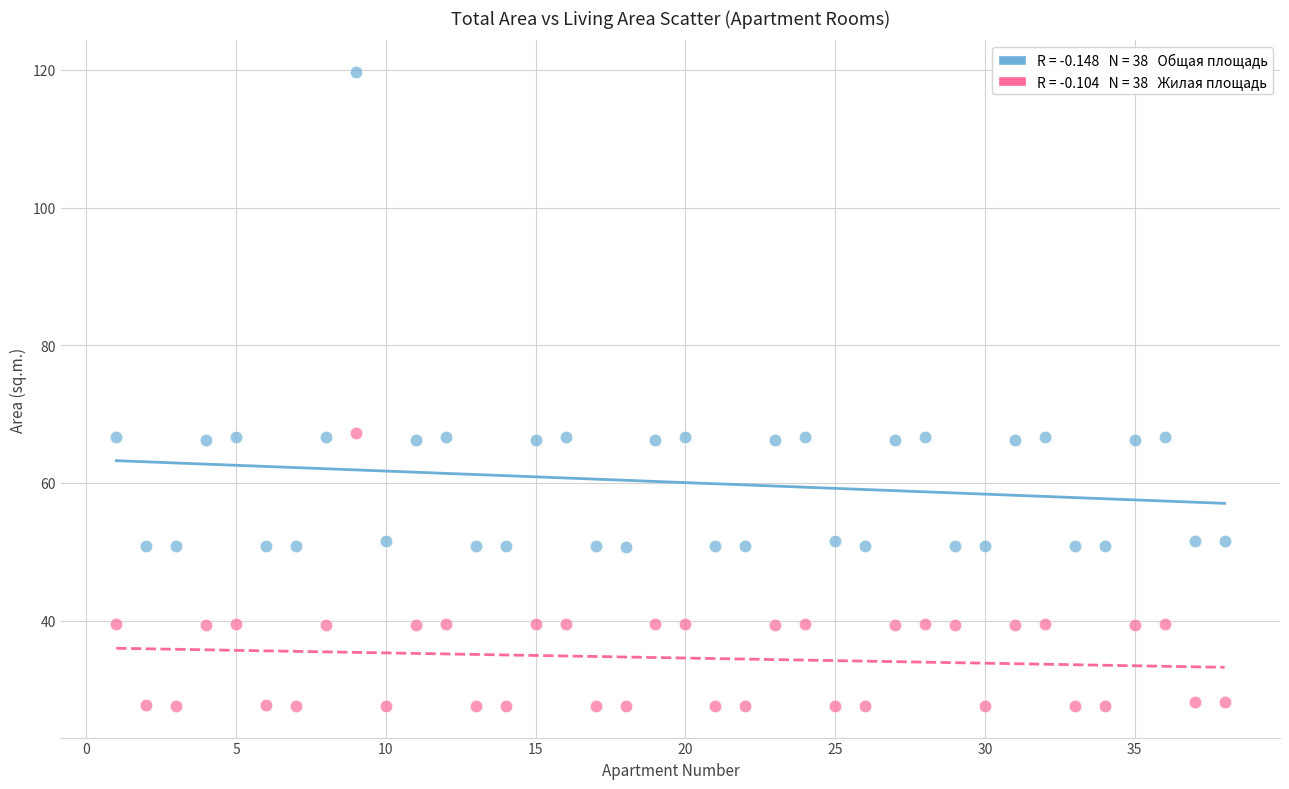

Across all data points, what is the range of Y values (max minus min)?

92.1